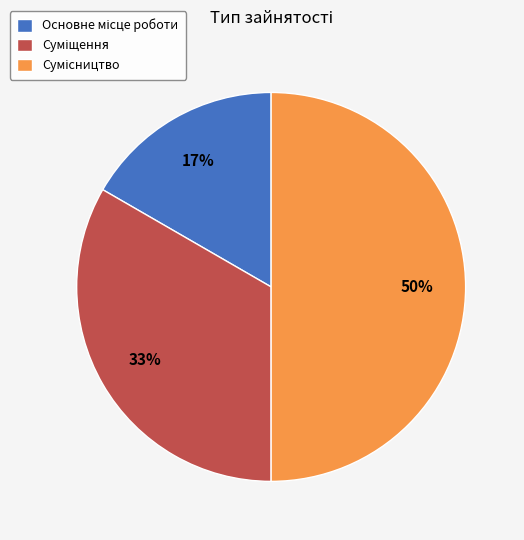

To the nearest percent, what is the difference between the largest and smallest slice percentages?

33%